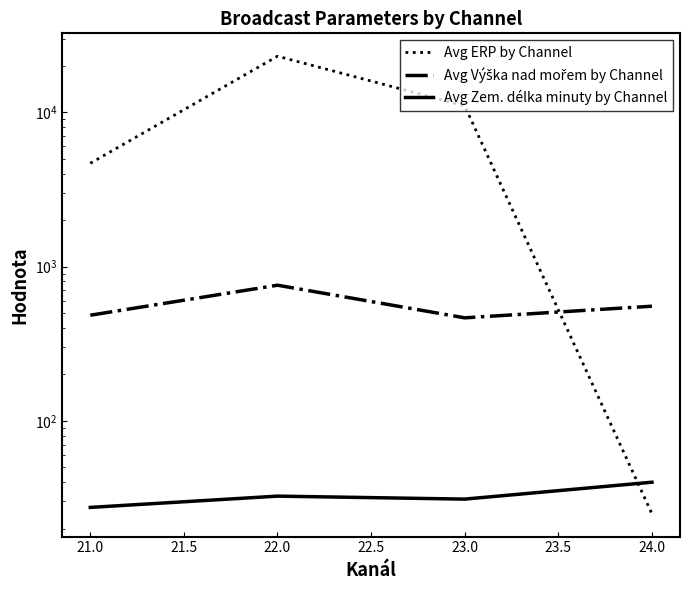

How many distinct data groups are displayed?

3